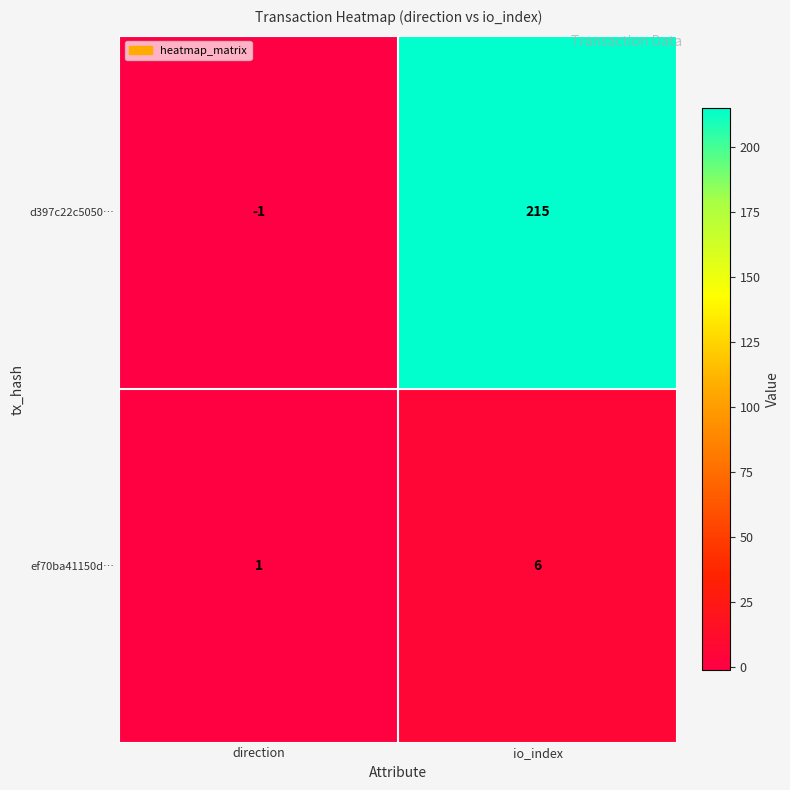

Reading left to right, list all the values displayed in this chart.

d397c22c5050…: -1	215
ef70ba41150d…: 1	6